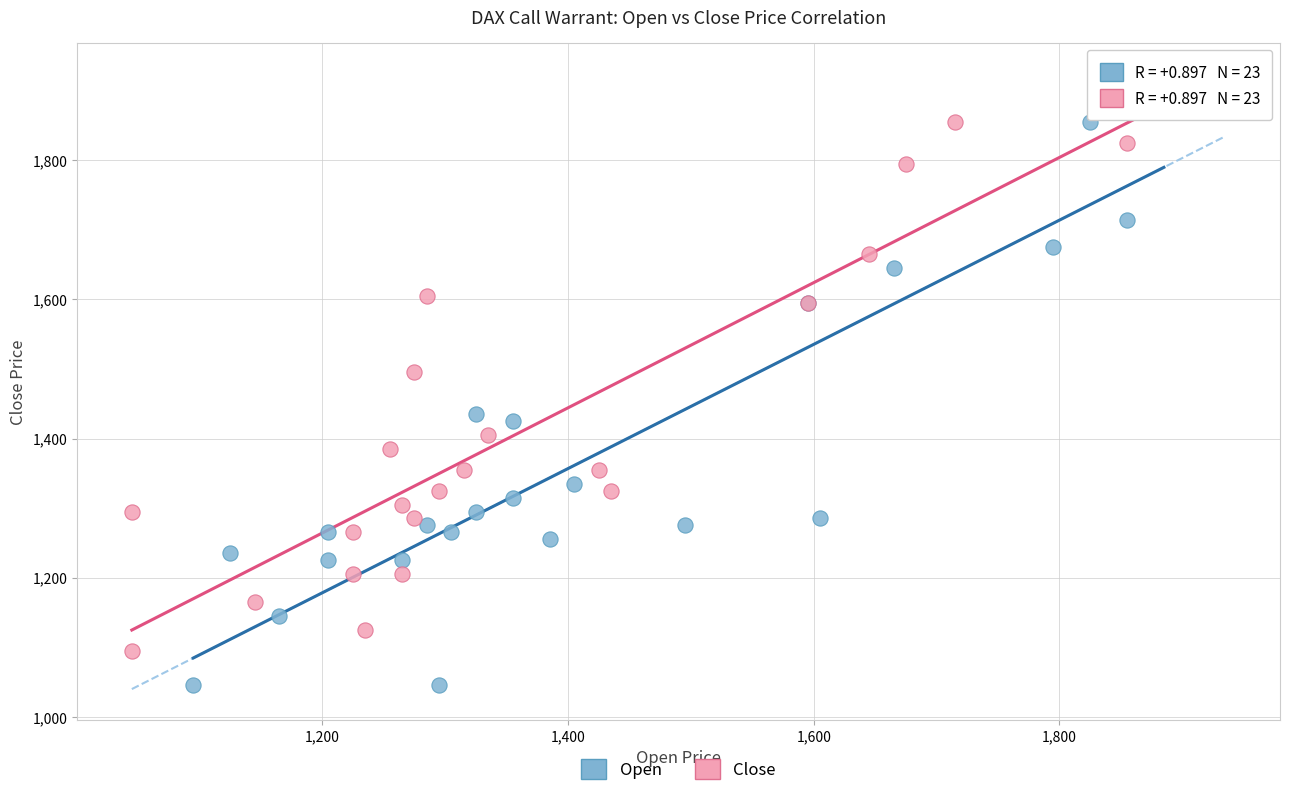

Which series contains the highest Y value?

Open